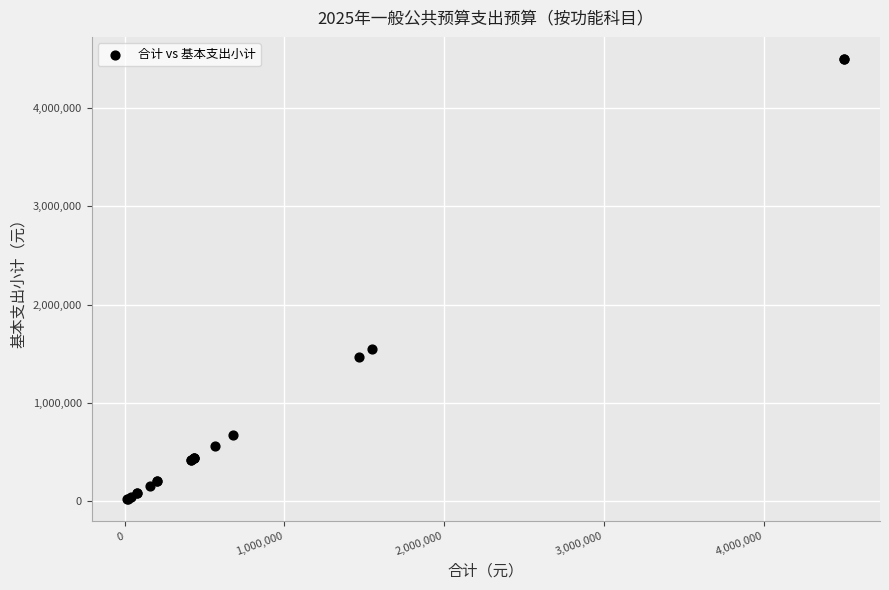

What Y value in the scatter plot is closest to 2259286?

1548927.8